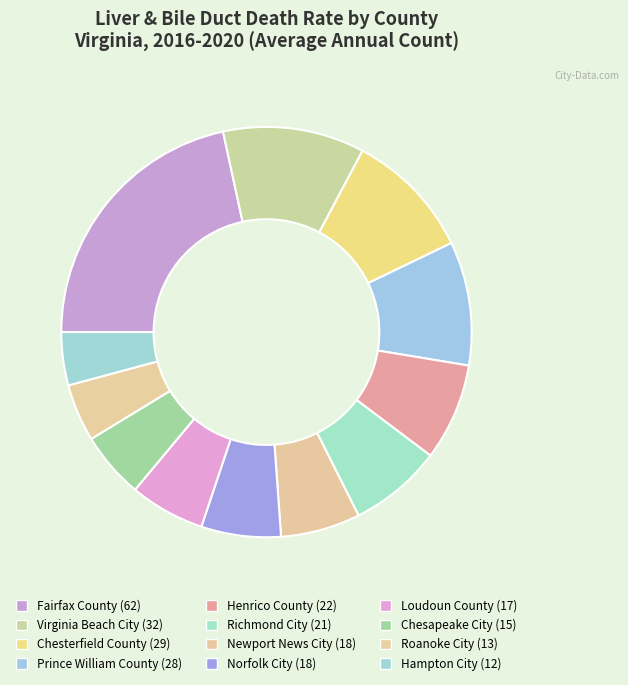

What is the smallest slice in the pie chart?

Hampton City